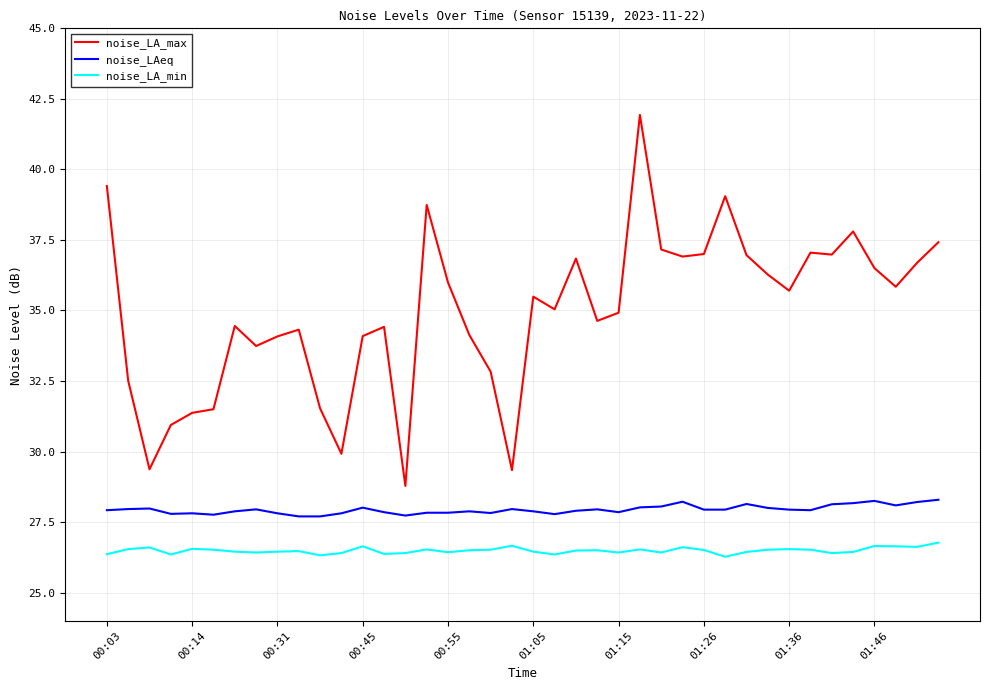

What is the maximum value for noise_LA_min?

26.8